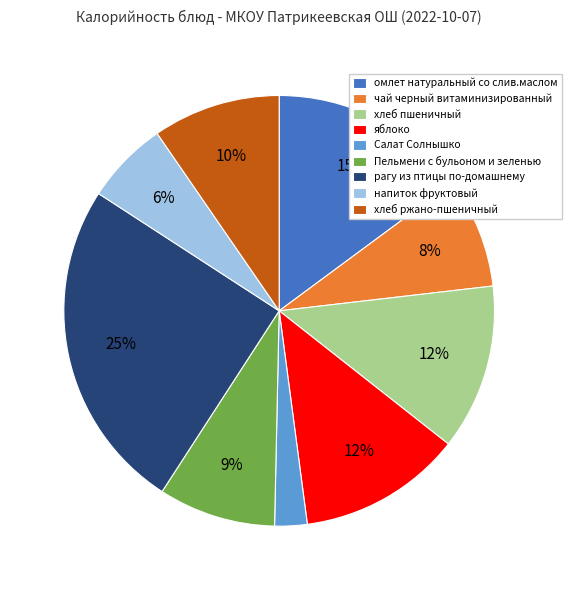

Is there any slice that represents more than half of the pie?

No